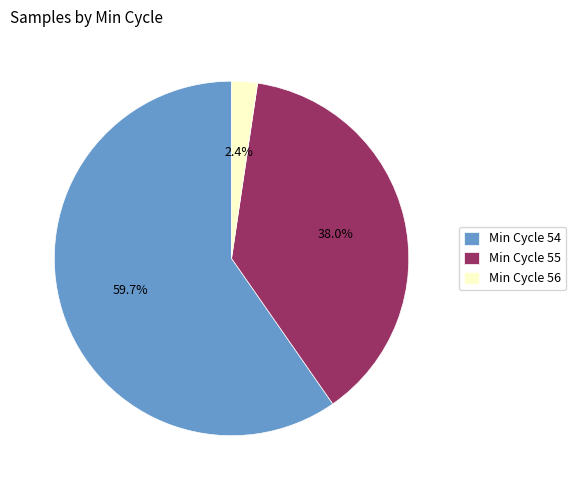

Is there a majority slice in this chart?

Yes